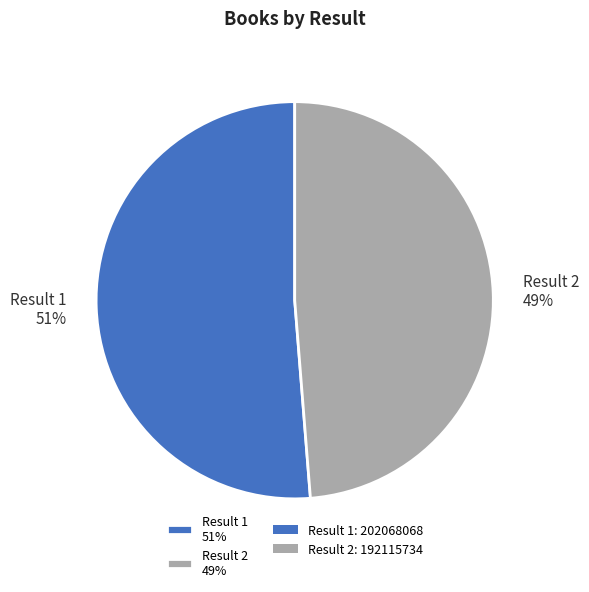

To the nearest percent, what percentage of the pie is Result 2 49%?

49%